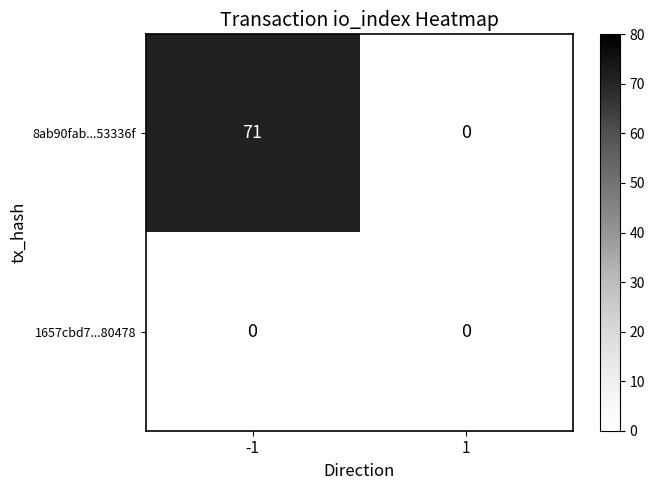

Which series changed the most between -1 and 1?

8ab90fab...53336f